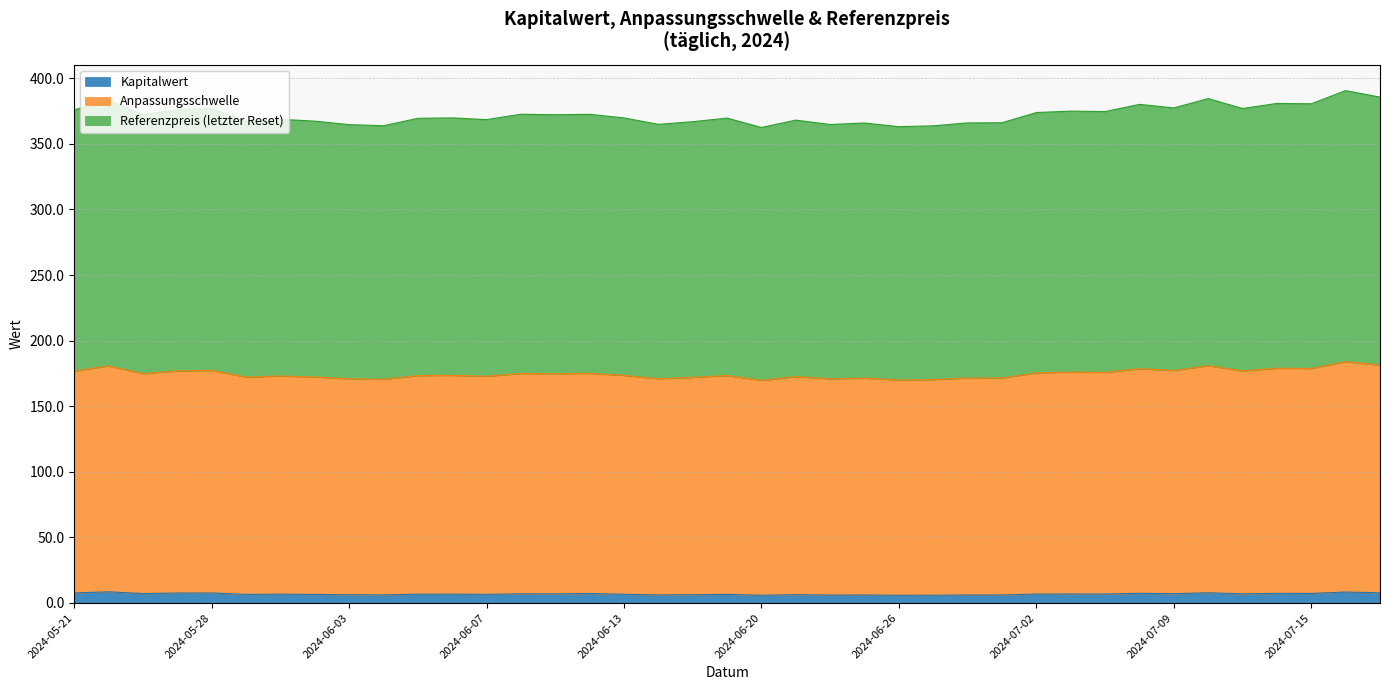

What is the maximum value for Kapitalwert?

8.5